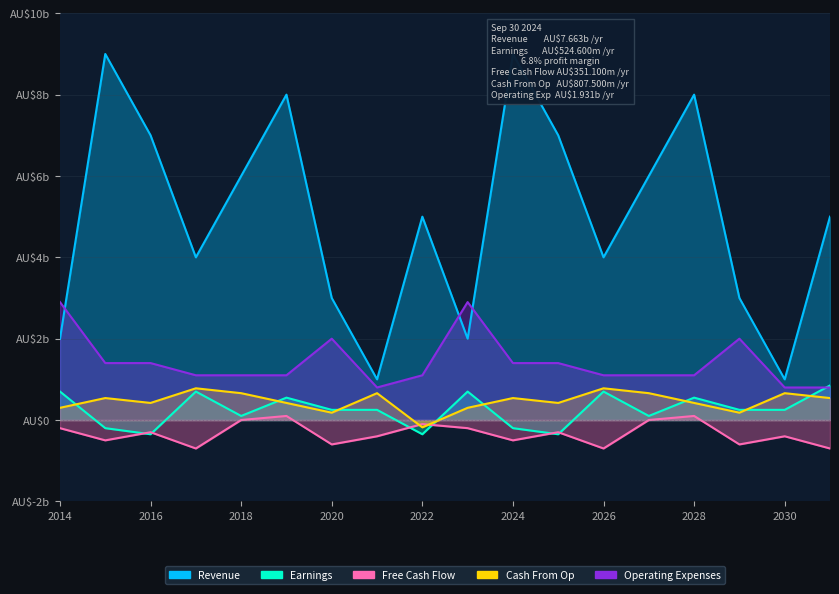

Which series has the widest spread of values?

Revenue